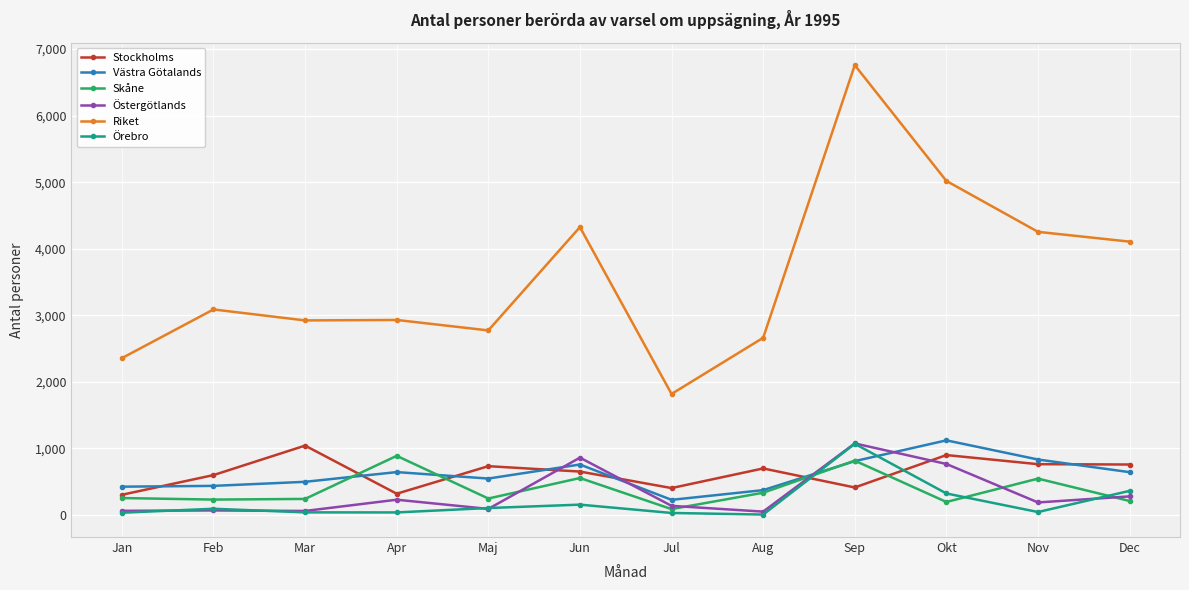

True or false: Riket and Västra Götalands cross at least once.

False